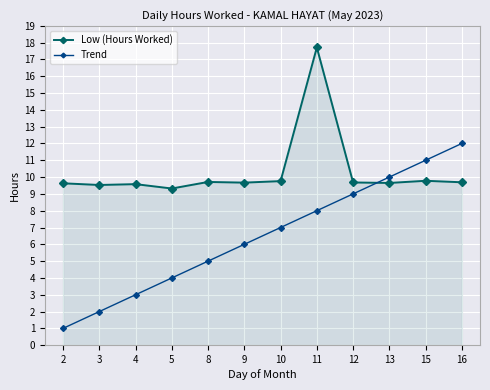

What is the difference between the Trend values at 4 and 12?

6.0